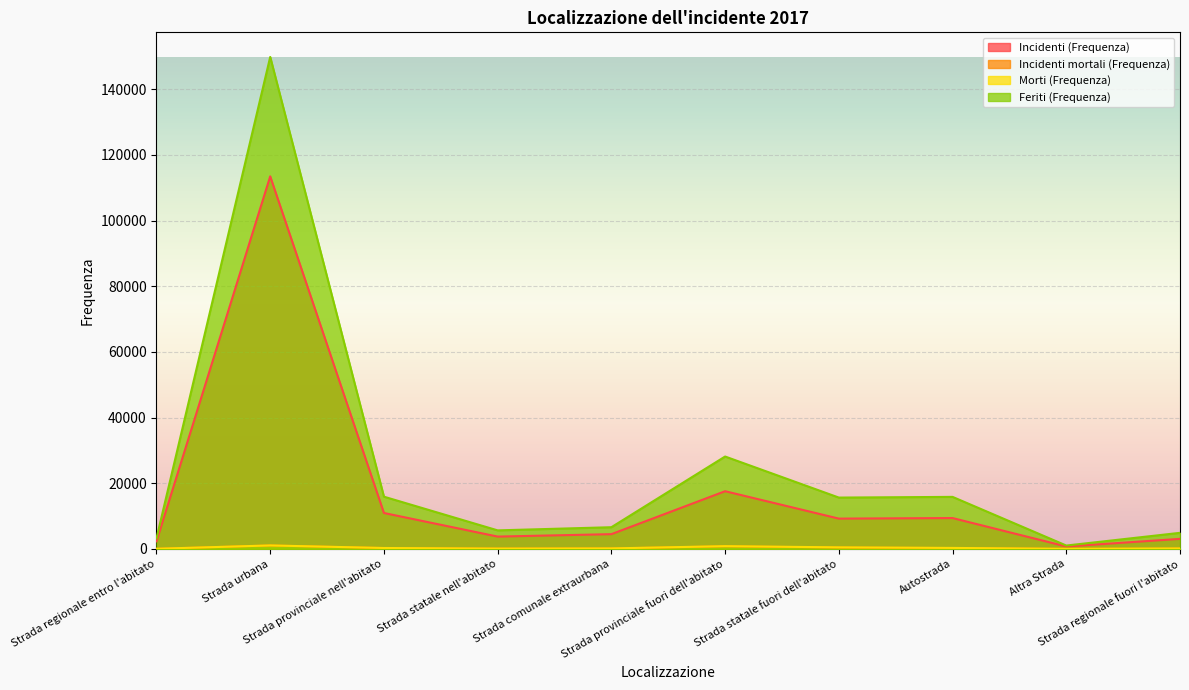

Reading right to left, what are all the values shown in this chart?

Incidenti (Frequenza): Strada regionale fuori l'abitato=3056	Altra Strada=733	Autostrada=9395	Strada statale fuori dell'abitato=9225	Strada provinciale fuori dell'abitato=17571	Strada comunale extraurbana=4492	Strada statale nell'abitato=3751	Strada provinciale nell'abitato=10936	Strada urbana=113467	Strada regionale entro l'abitato=2307
Incidenti mortali (Frequenza): Strada regionale fuori l'abitato=124	Altra Strada=22	Autostrada=253	Strada statale fuori dell'abitato=419	Strada provinciale fuori dell'abitato=786	Strada comunale extraurbana=143	Strada statale nell'abitato=95	Strada provinciale nell'abitato=261	Strada urbana=1037	Strada regionale entro l'abitato=38
Morti (Frequenza): Strada regionale fuori l'abitato=138	Altra Strada=23	Autostrada=296	Strada statale fuori dell'abitato=470	Strada provinciale fuori dell'abitato=834	Strada comunale extraurbana=150	Strada statale nell'abitato=98	Strada provinciale nell'abitato=275	Strada urbana=1054	Strada regionale entro l'abitato=40
Feriti (Frequenza): Strada regionale fuori l'abitato=4894	Altra Strada=1024	Autostrada=15844	Strada statale fuori dell'abitato=15632	Strada provinciale fuori dell'abitato=28138	Strada comunale extraurbana=6606	Strada statale nell'abitato=5643	Strada provinciale nell'abitato=15904	Strada urbana=149837	Strada regionale entro l'abitato=3228